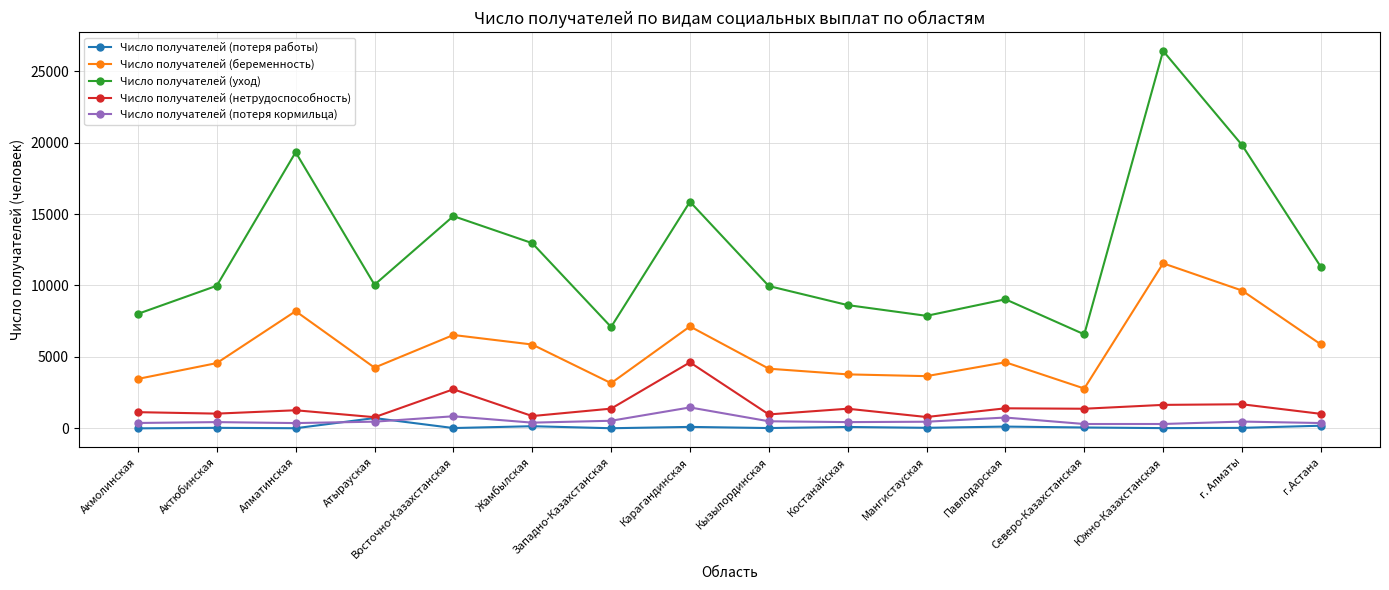

What position from the right is Карагандинская?

9